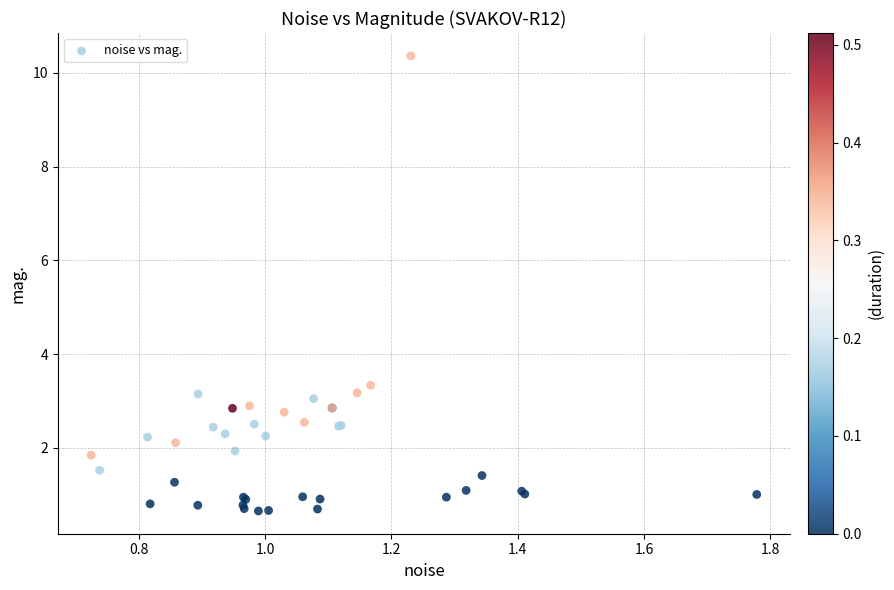

What Y value in the scatter plot is closest to 5?

3.3